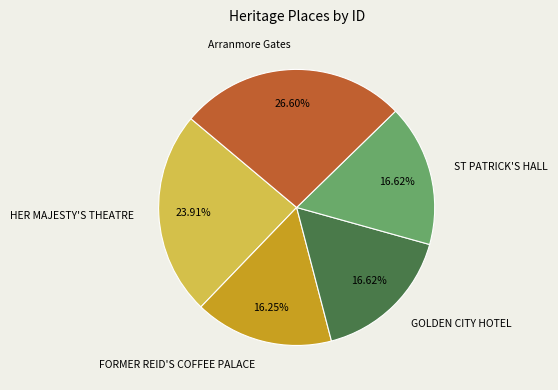

To the nearest percent, what is the difference between the largest and smallest slice percentages?

10%